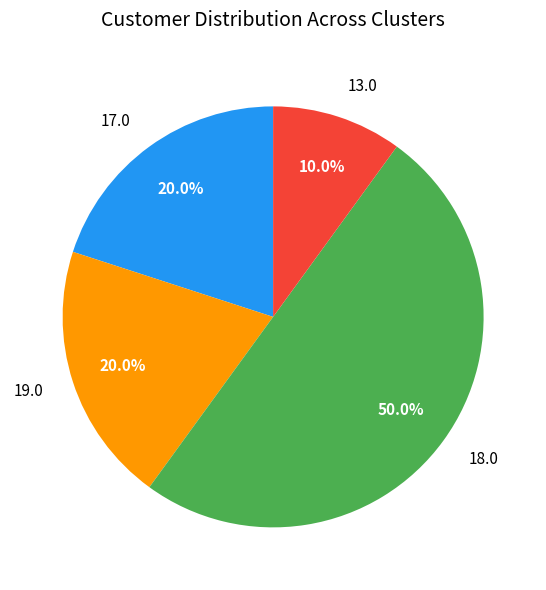

Which has a higher value, 13.0 or 18.0?

18.0